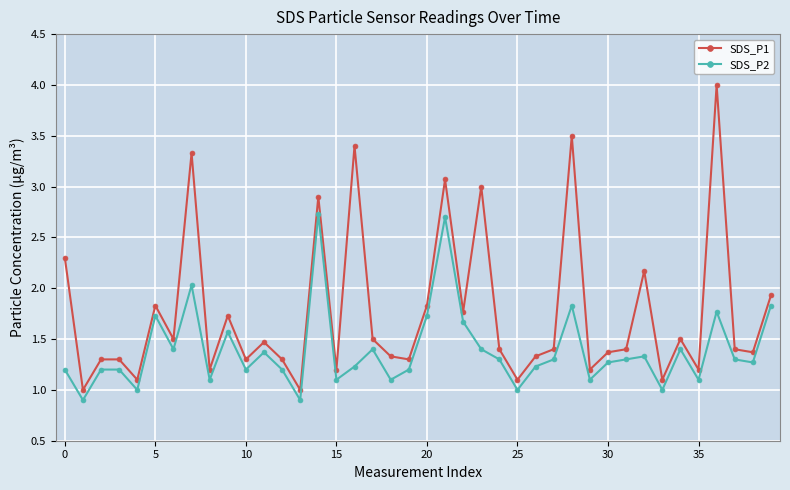

True or false: SDS_P1 and SDS_P2 cross at least once.

False